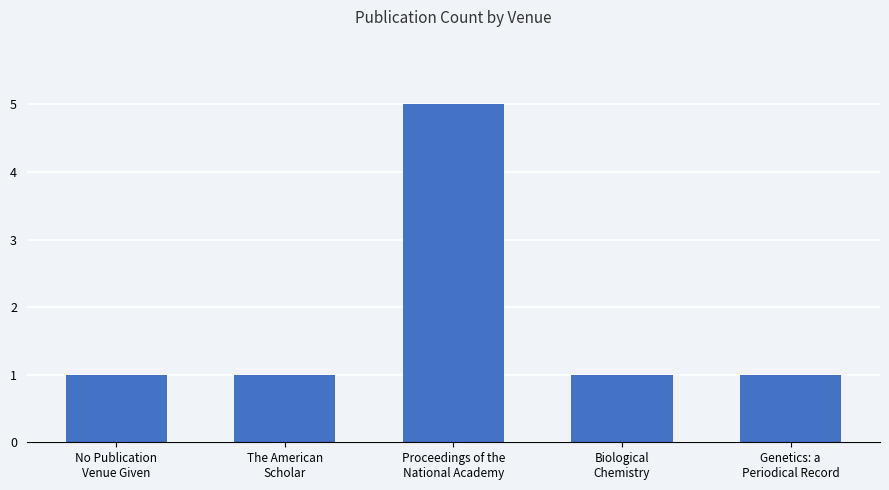

Which has a higher value, Proceedings of the
National Academy or The American
Scholar?

Proceedings of the
National Academy